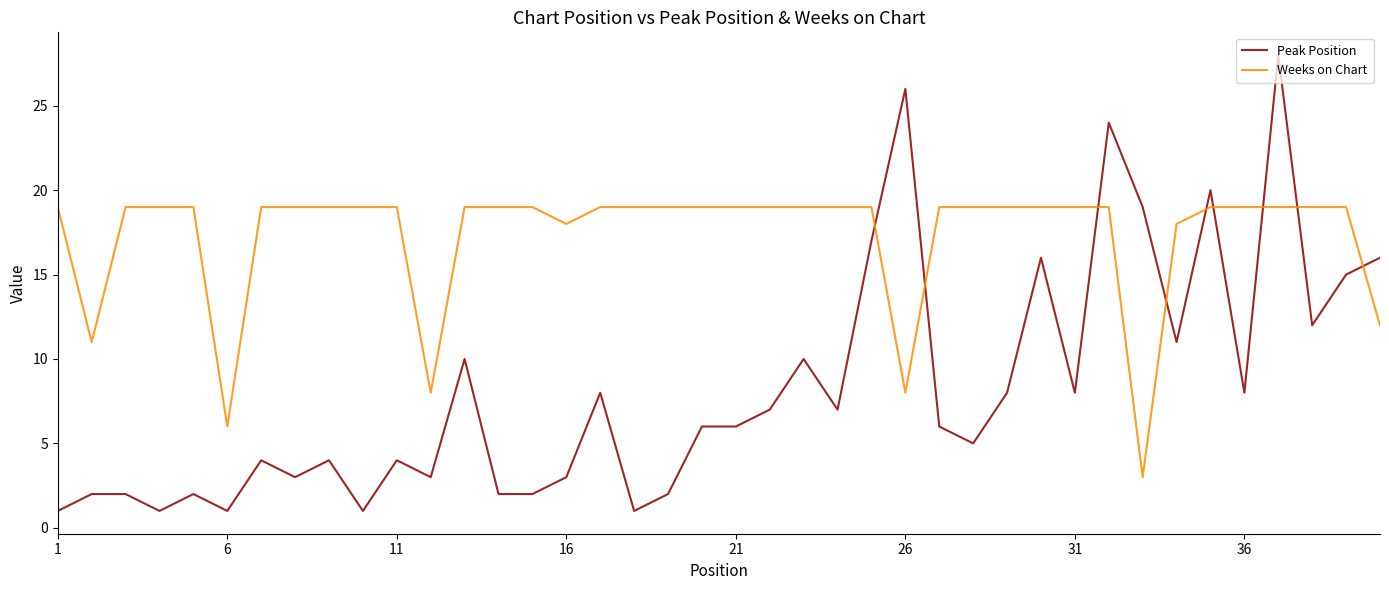

What is the difference between the maximum and minimum values in the Peak Position series?

27